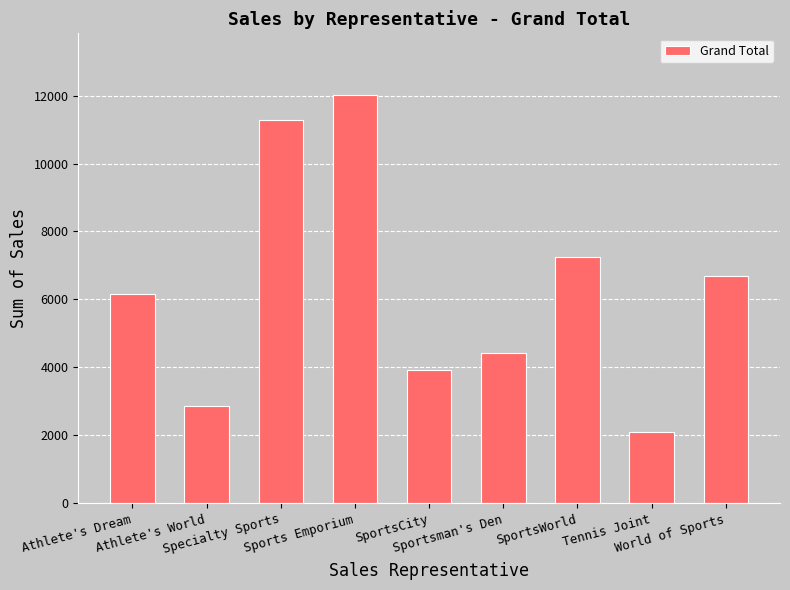

List the labels in order of value, largest first.

Sports Emporium, Specialty Sports, SportsWorld, World of Sports, Athlete's Dream, Sportsman's Den, SportsCity, Athlete's World, Tennis Joint